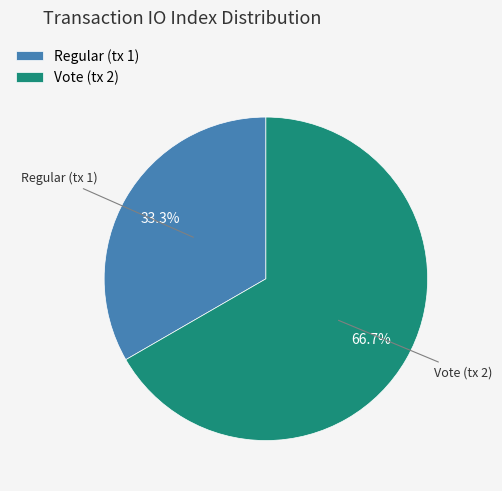

To the nearest percent, what is the difference between the Vote (tx 2) and Regular (tx 1) slice percentages?

33%